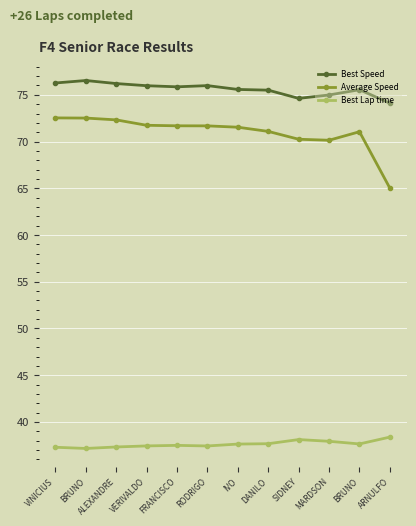

What is the sum of the Best Speed values at BRUNO and FRANCISCO?

152.4